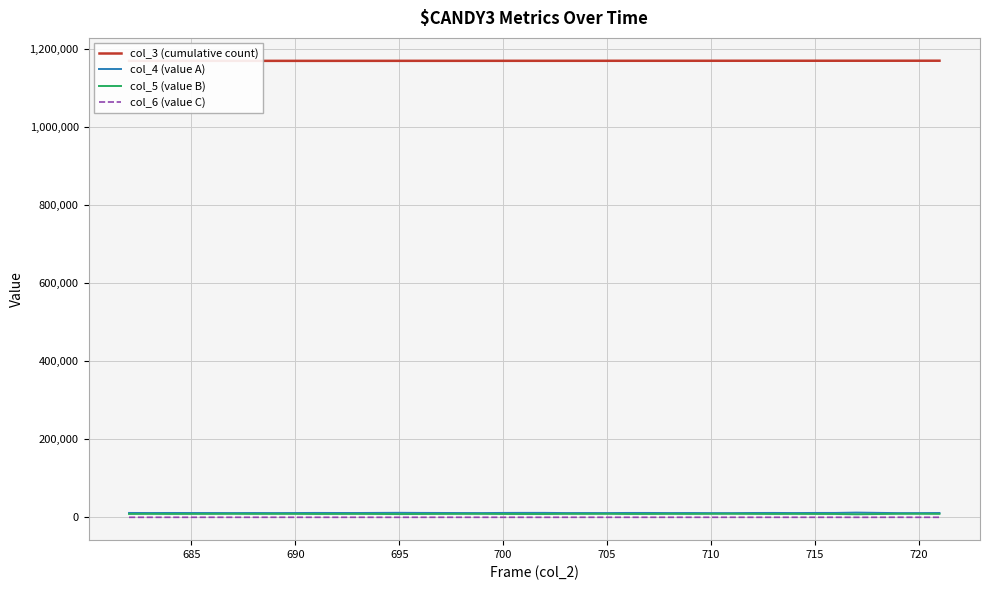

Is this an area chart (filled region under the line)?

No